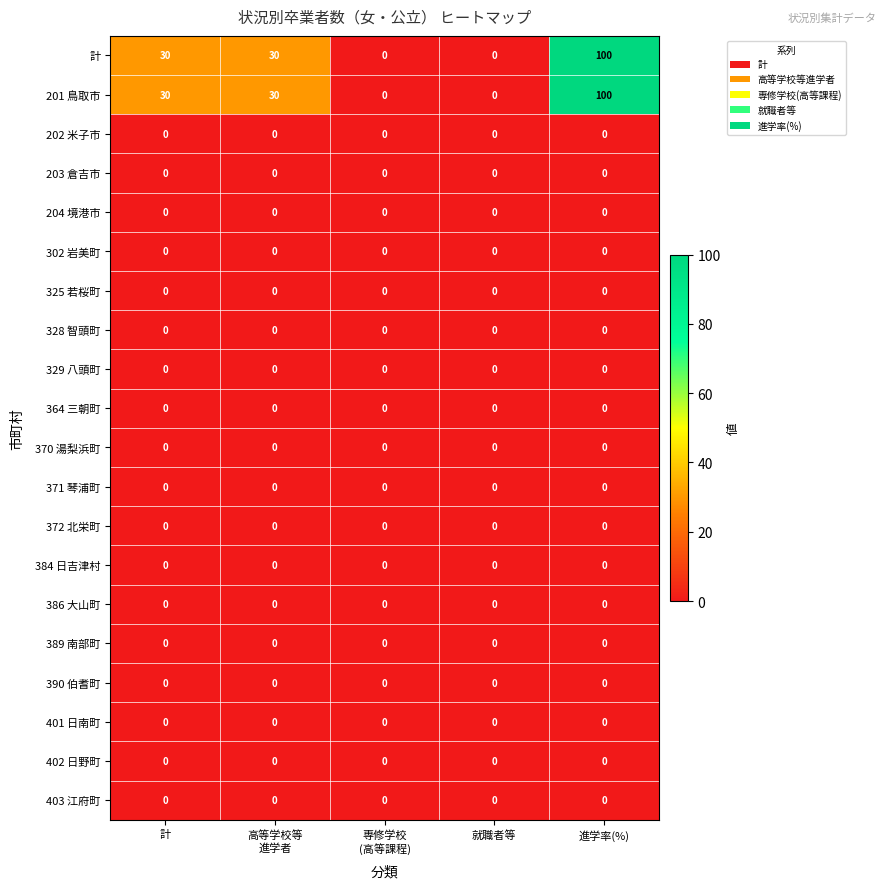

What is the spread (max minus min) of values at 進学率(%)?

100